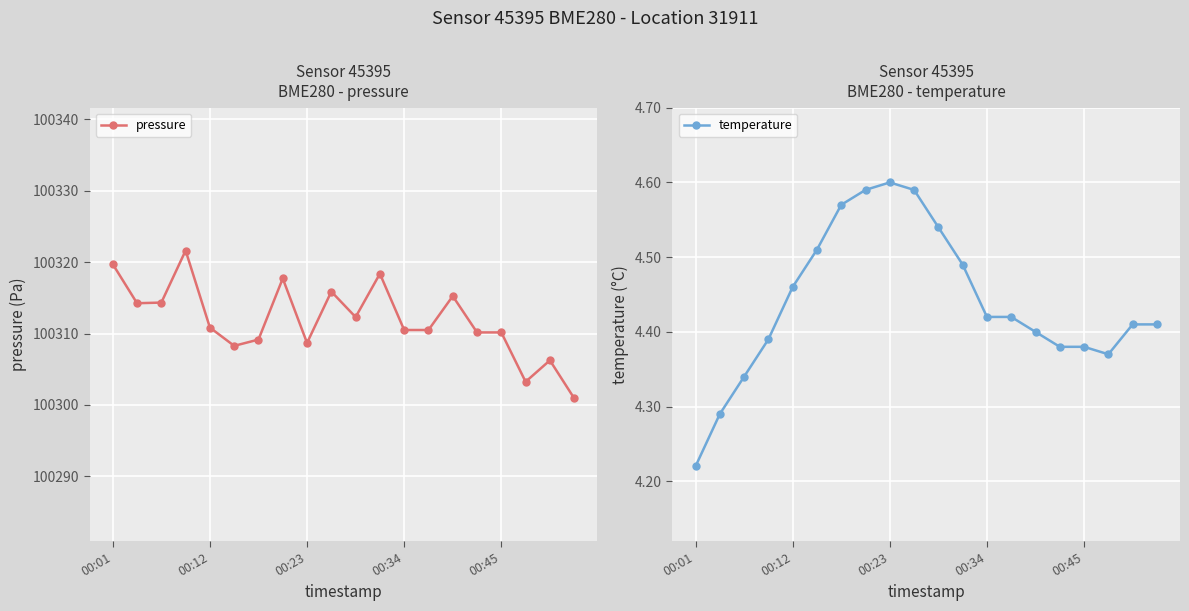

What is the lowest value of the pressure series?

100300.9